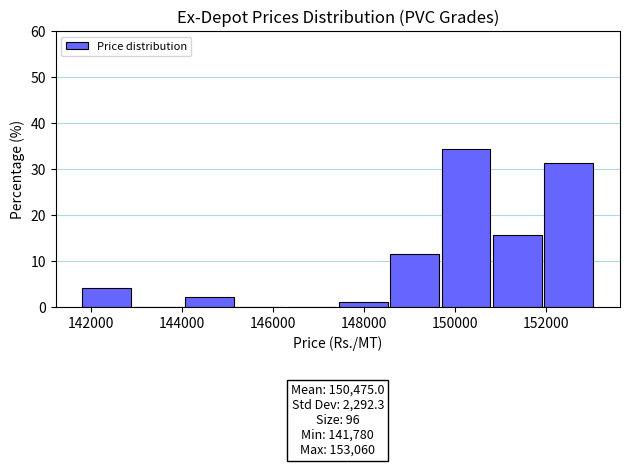

Which range on the x-axis has the tallest bar?

149600 to 150800